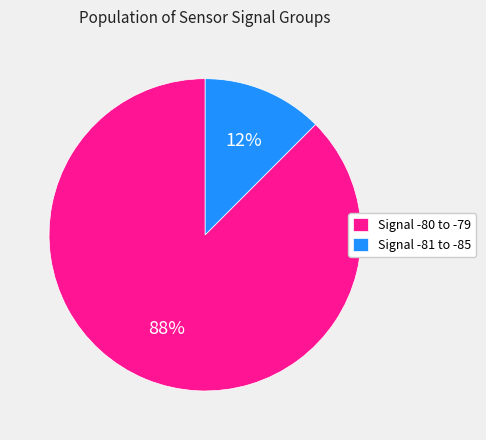

The Signal -81 to -85 slice represents 12% of the pie. True or false?

True